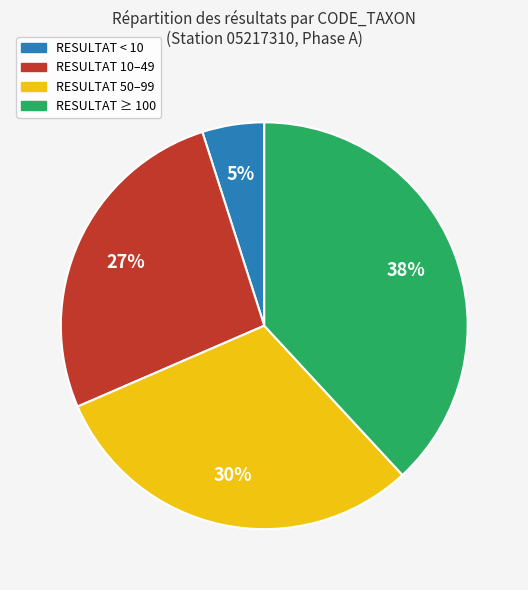

The RESULTAT ≥ 100 slice represents 48% of the pie. True or false?

False